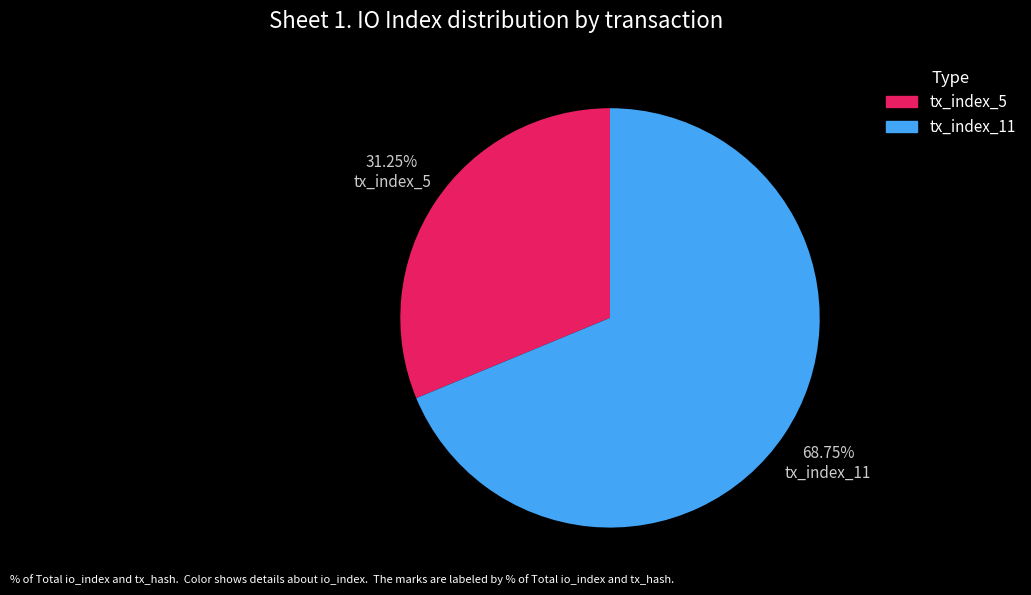

Rank the categories by value from highest to lowest.

tx_index_11, tx_index_5